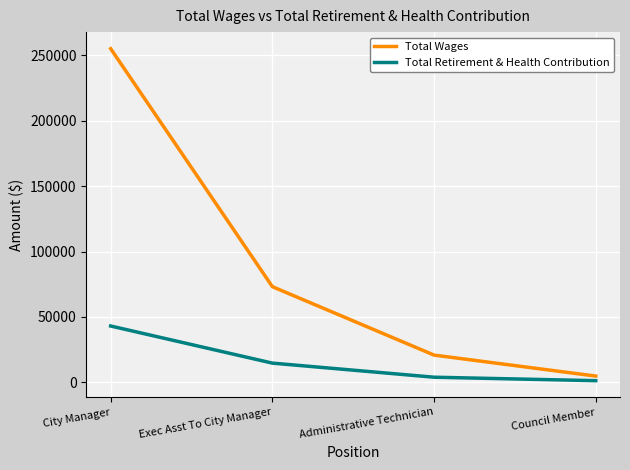

Reading right to left, extract all data points from this chart.

Total Wages: Council Member=4800	Administrative Technician=20836	Exec Asst To City Manager=73139	City Manager=255023
Total Retirement & Health Contribution: Council Member=1283	Administrative Technician=3933	Exec Asst To City Manager=14708	City Manager=43069